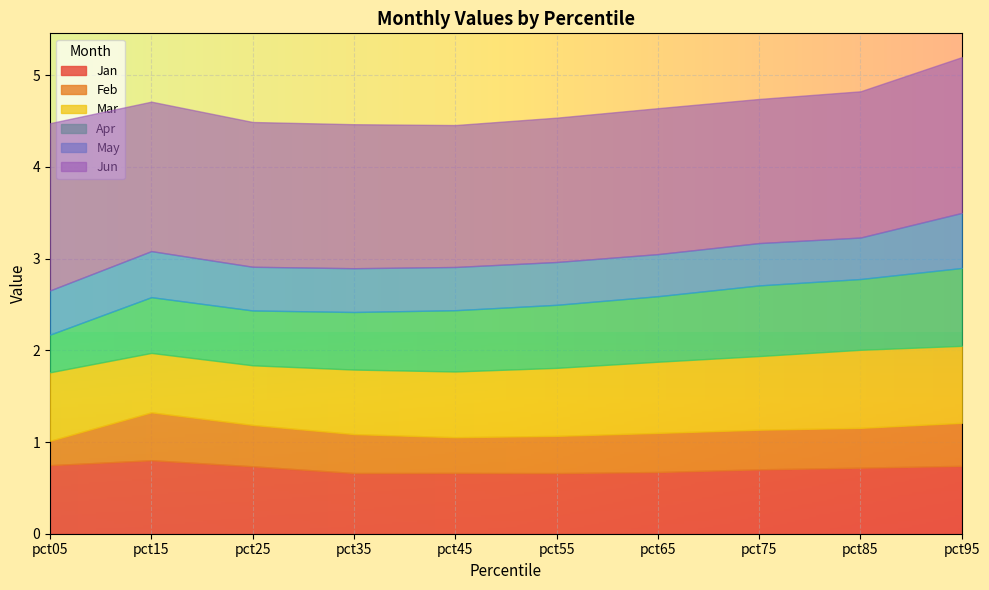

The value of Jan at pct15 is 0.8. True or false?

True